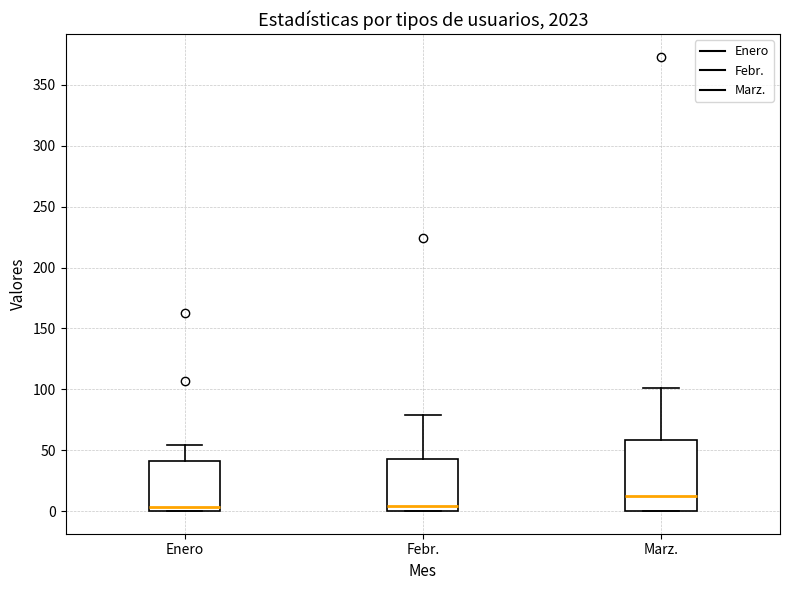

Which box is the tallest, from its lower edge to its upper edge?

Marz.